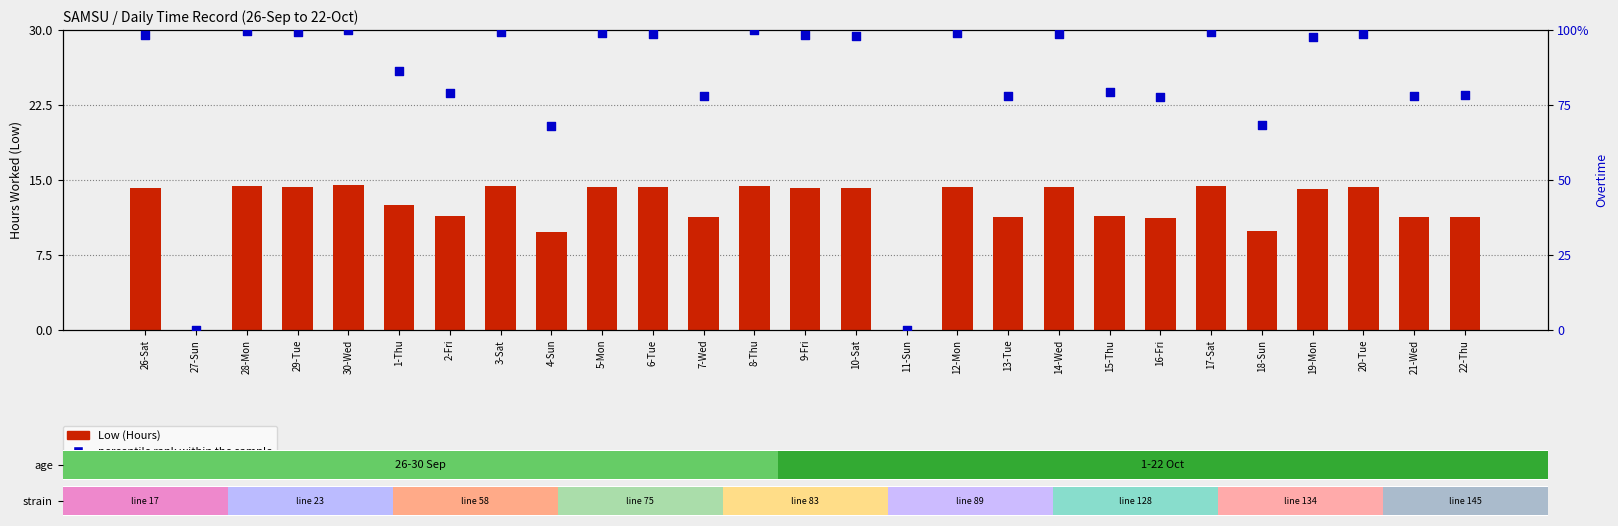

At how many categories does at least one series exceed 36?

25